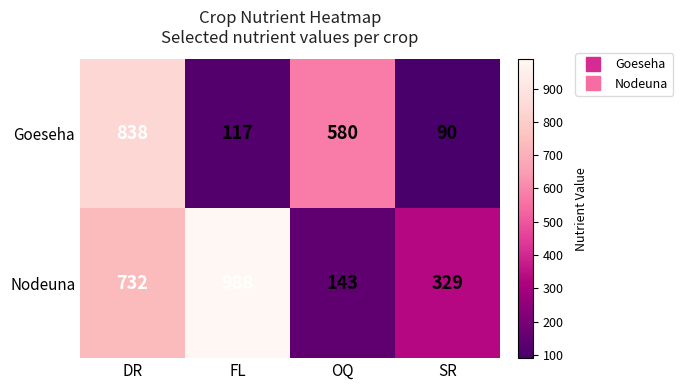

List the labels in order of Goeseha value, largest first.

DR, OQ, FL, SR